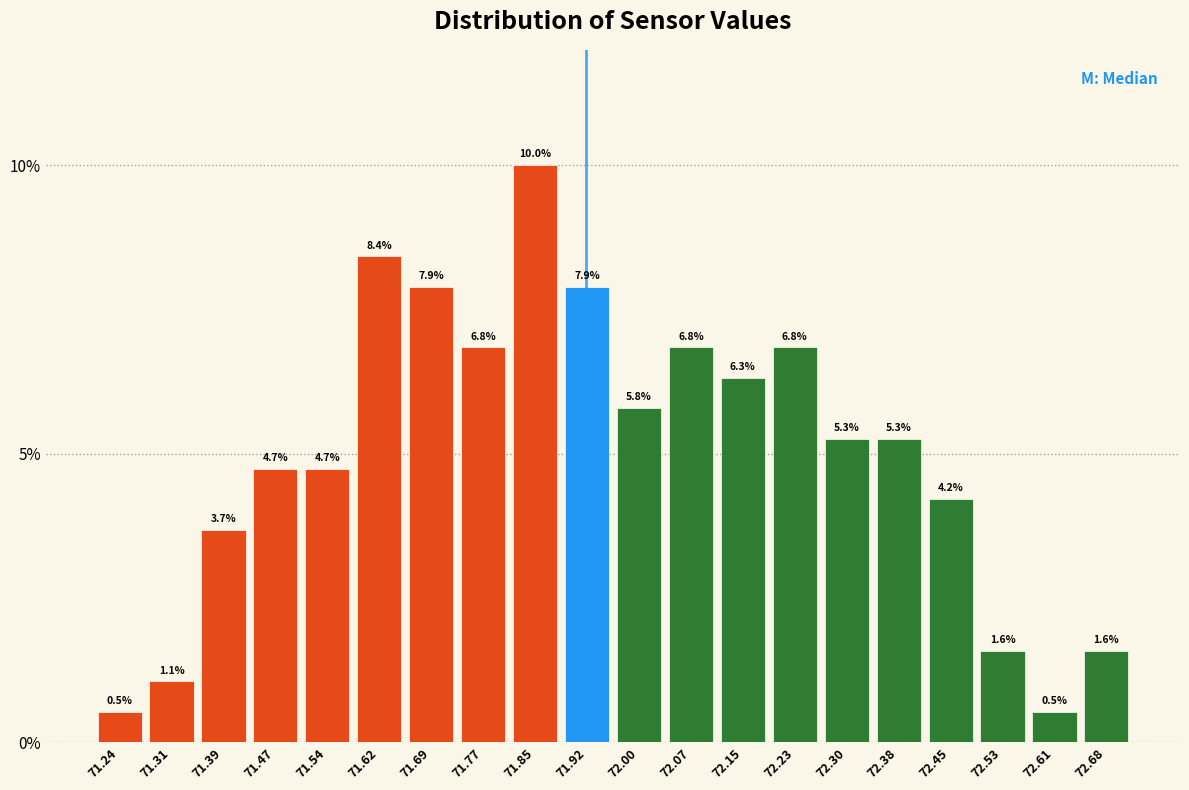

Which range on the x-axis has the tallest bar?

71.808 to 71.884